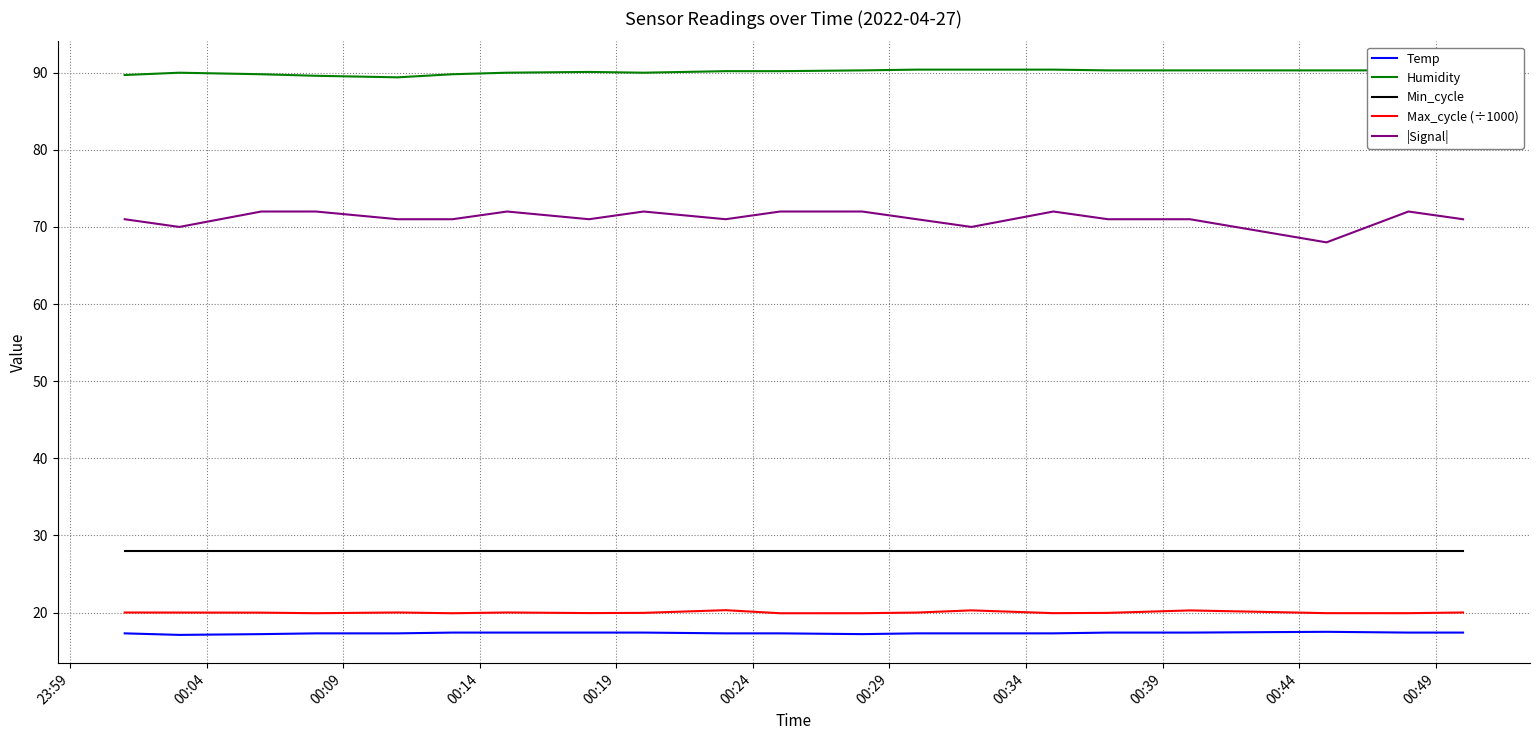

True or false: Min_cycle and |Signal| cross at least once.

False